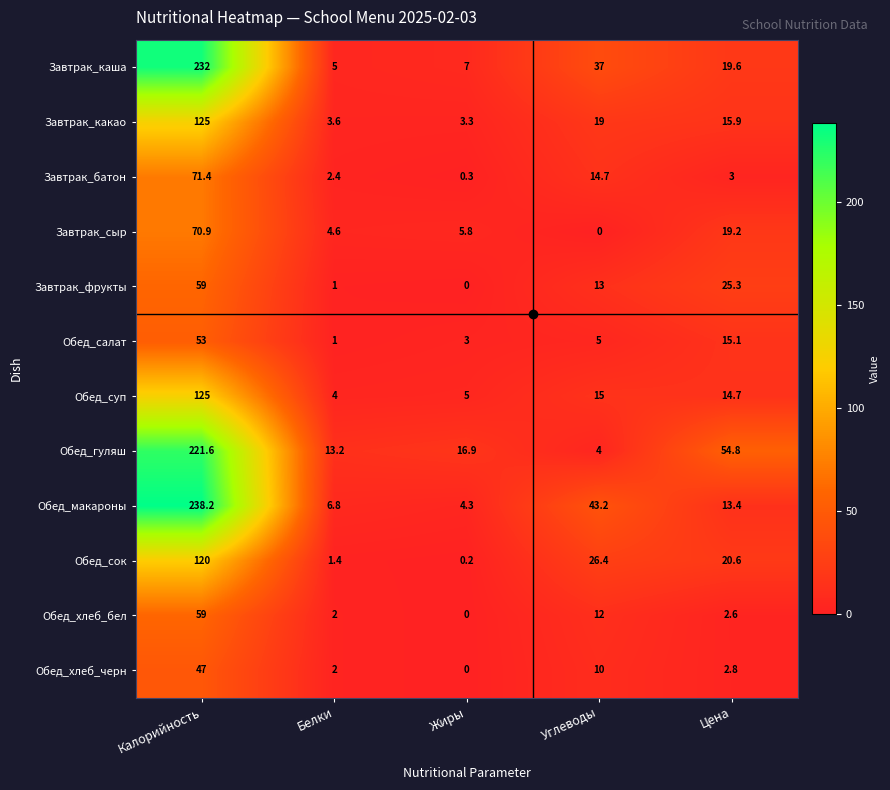

What is the total value across all series at Жиры?

45.8